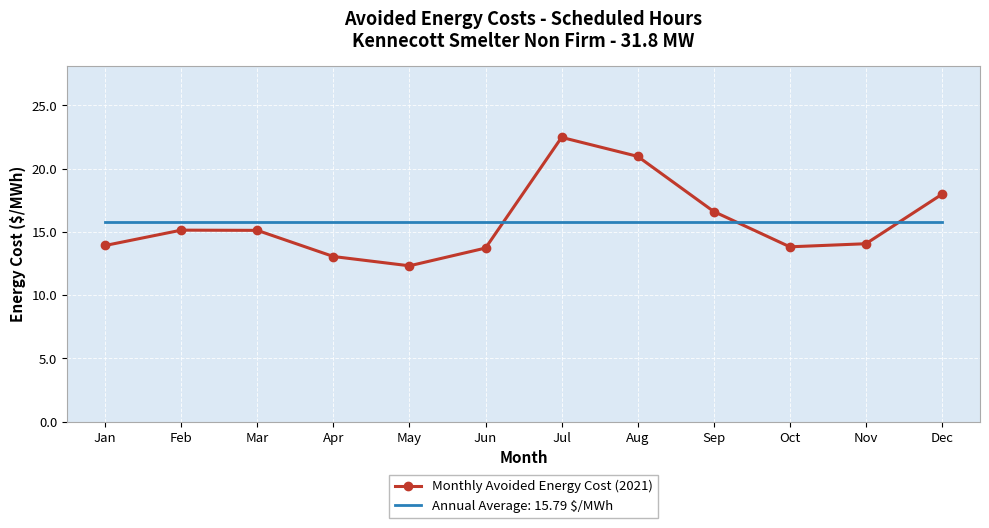

Between which two adjacent categories do Monthly Avoided Energy Cost (2021) and Annual Average: 15.79 $/MWh first intersect?

Jun and Jul